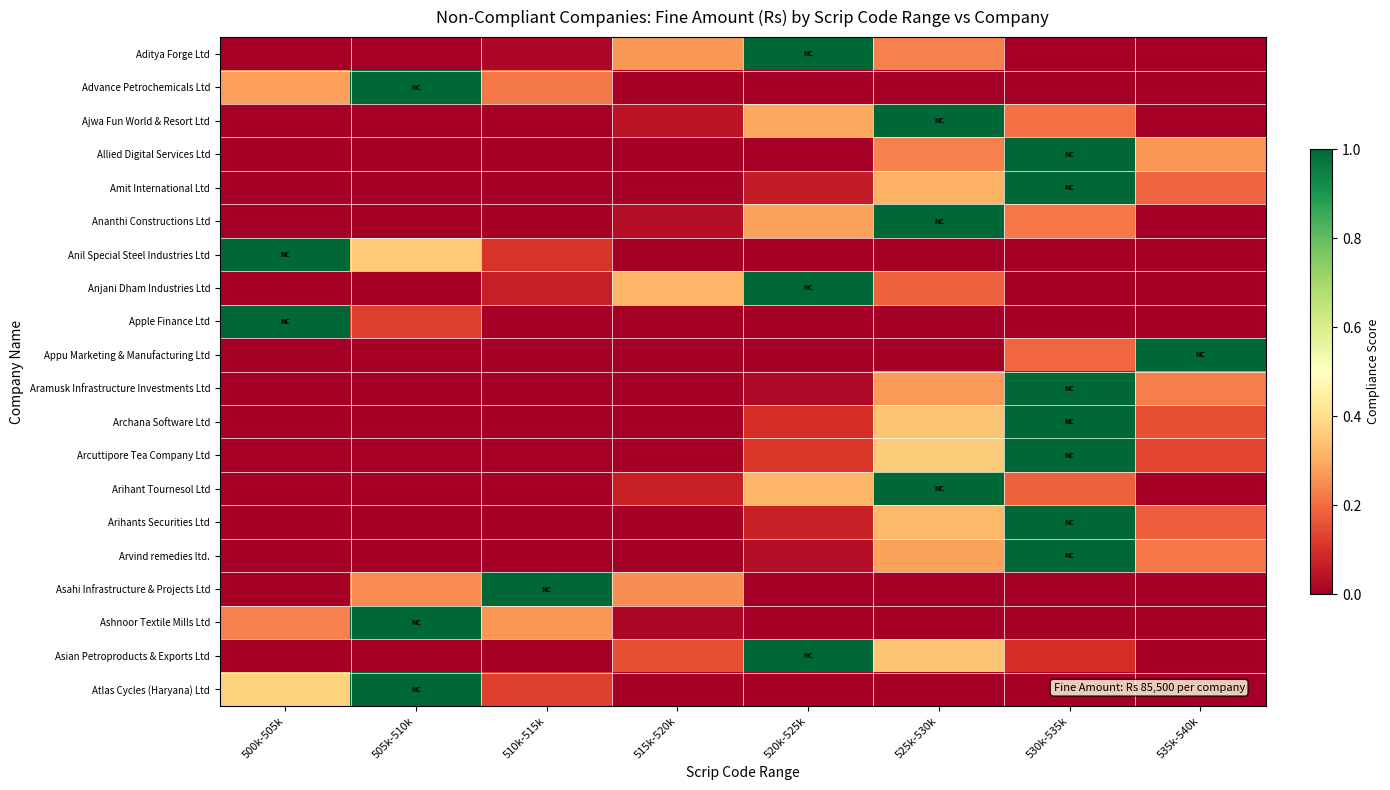

At how many categories does at least one series exceed 0?

8